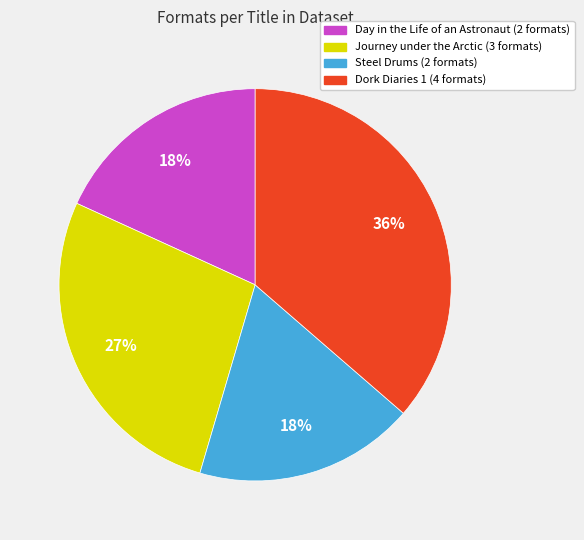

Which slice is the largest?

Dork Diaries 1 (4 formats)